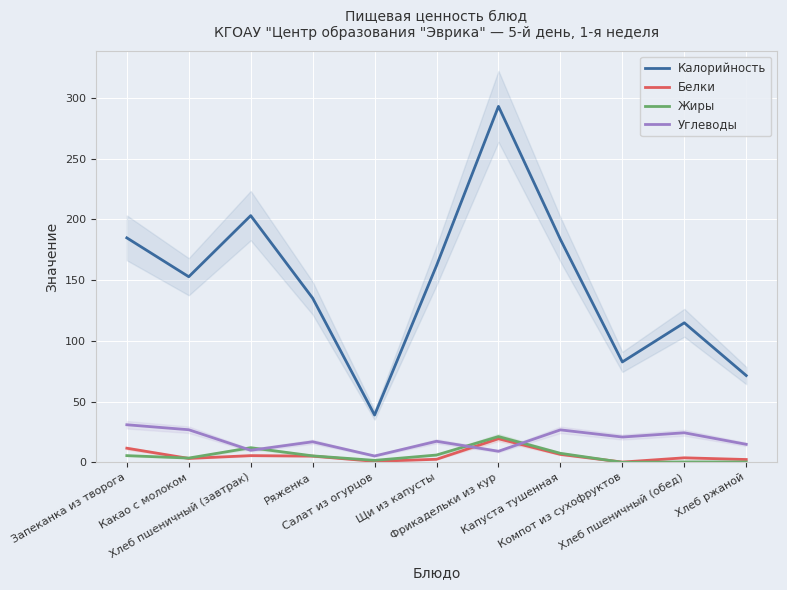

At which category does the chart reach its peak across all series?

Фрикадельки из кур